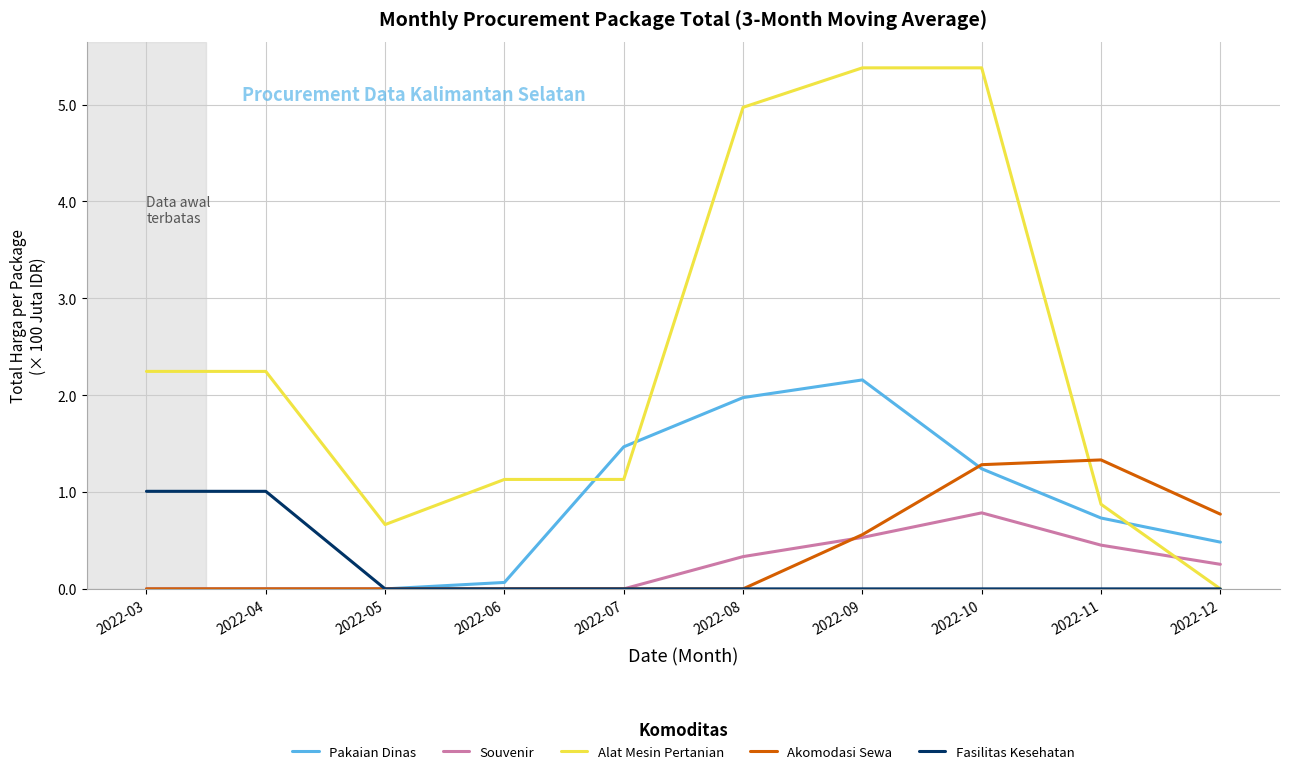

Reading left to right, list all the values displayed in this chart.

Pakaian Dinas: 2022-03=0.0	2022-04=0.0	2022-05=0.0	2022-06=0.1	2022-07=1.5	2022-08=2.0	2022-09=2.2	2022-10=1.2	2022-11=0.7	2022-12=0.5
Souvenir: 2022-03=0.0	2022-04=0.0	2022-05=0.0	2022-06=0.0	2022-07=0.0	2022-08=0.3	2022-09=0.5	2022-10=0.8	2022-11=0.5	2022-12=0.3
Alat Mesin Pertanian: 2022-03=2.2	2022-04=2.2	2022-05=0.7	2022-06=1.1	2022-07=1.1	2022-08=5.0	2022-09=5.4	2022-10=5.4	2022-11=0.9	2022-12=0.0
Akomodasi Sewa: 2022-03=0.0	2022-04=0.0	2022-05=0.0	2022-06=0.0	2022-07=0.0	2022-08=0.0	2022-09=0.6	2022-10=1.3	2022-11=1.3	2022-12=0.8
Fasilitas Kesehatan: 2022-03=1.0	2022-04=1.0	2022-05=0.0	2022-06=0.0	2022-07=0.0	2022-08=0.0	2022-09=0.0	2022-10=0.0	2022-11=0.0	2022-12=0.0